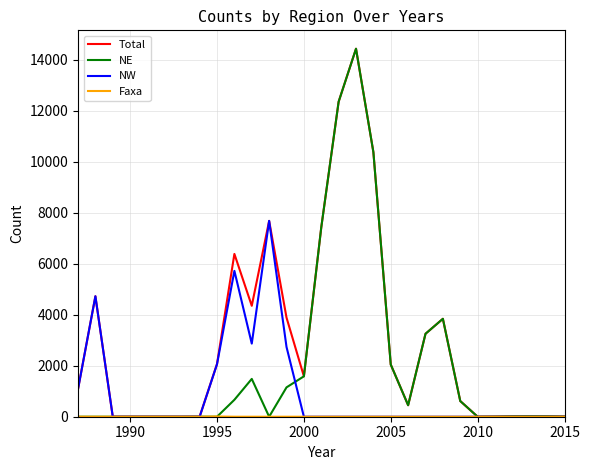

True or false: Total has more than 0 interior local peaks.

True